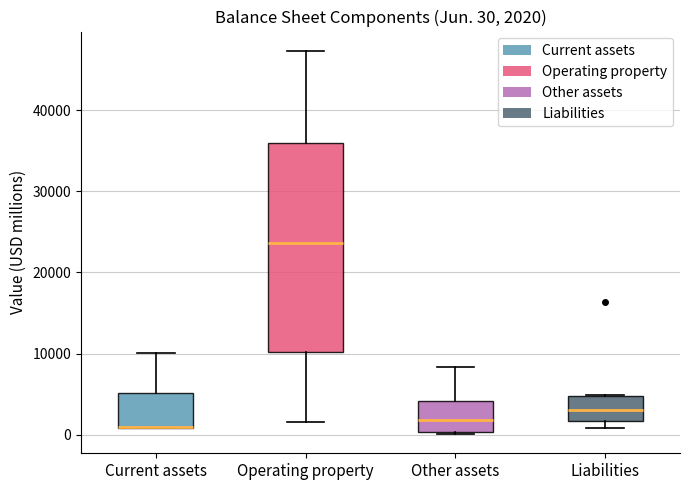

Comparing the boxes themselves (not the whiskers), which one is the tallest?

Operating property